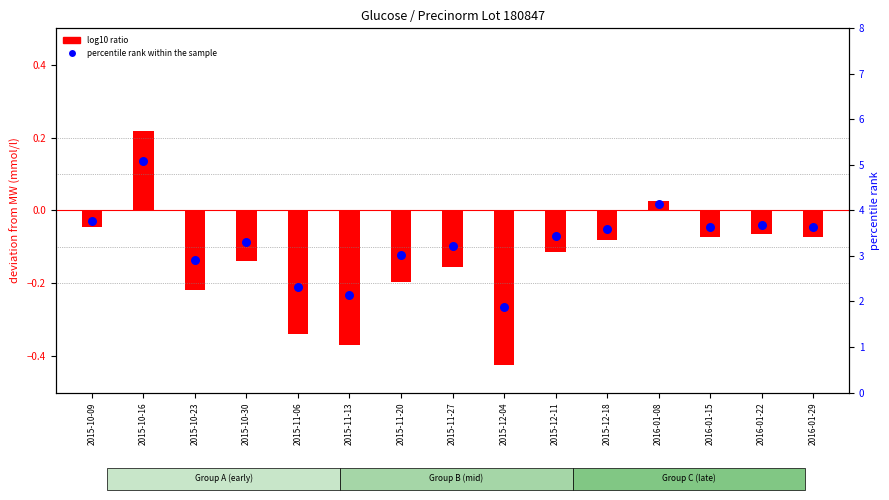

Which has a higher value, 2015-12-18 or 2015-12-11?

2015-12-18